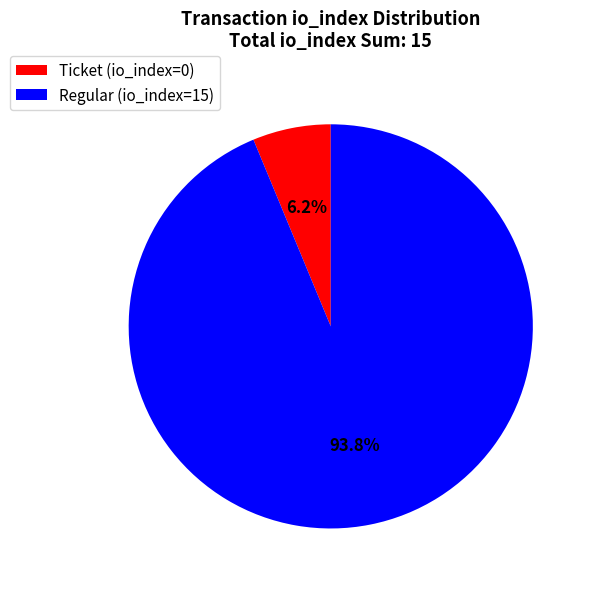

How many segments does this pie chart have?

2